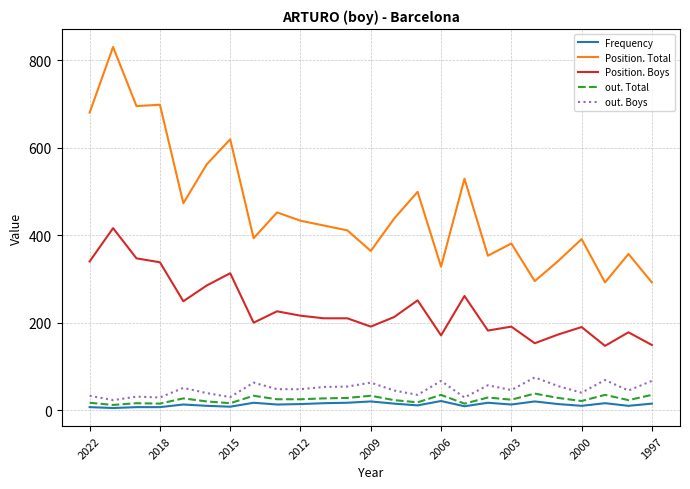

What is the minimum value for out. Boys?

23